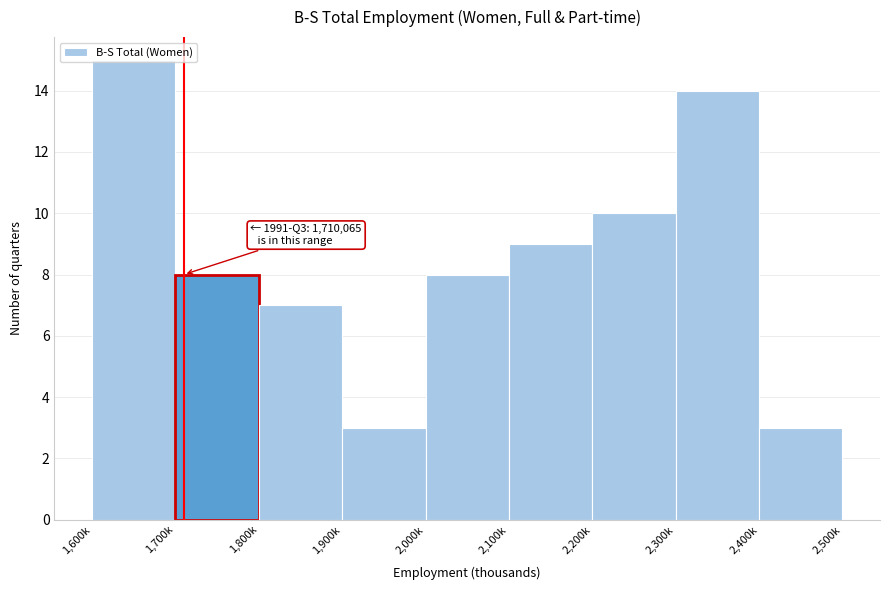

Between 1,900k and 2,100k, which is larger?

2,100k